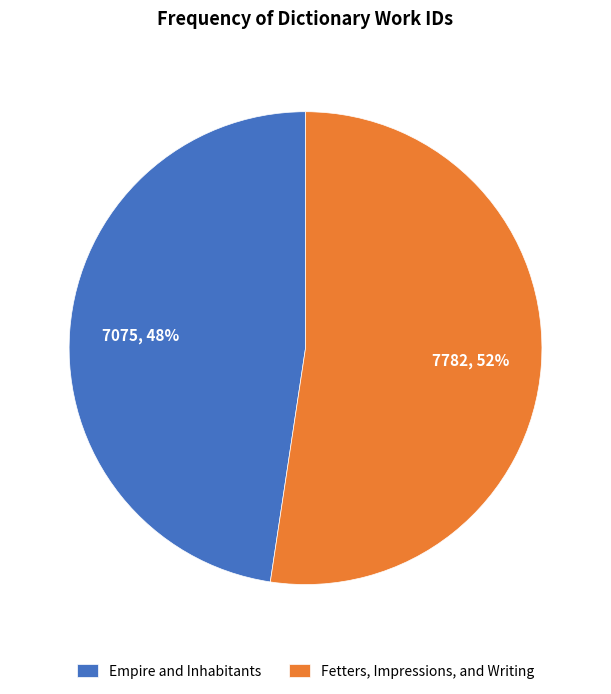

Which has a higher value, Fetters, Impressions, and Writing or Empire and Inhabitants?

Fetters, Impressions, and Writing